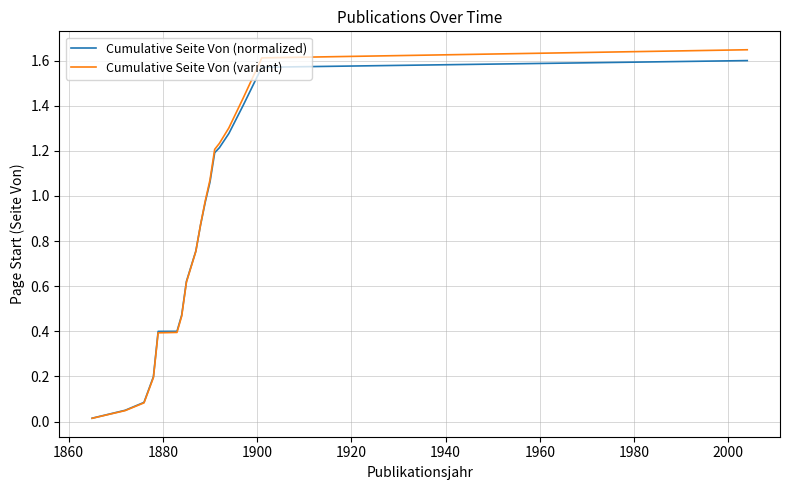

Which series has the widest spread of values?

Cumulative Seite Von (variant)